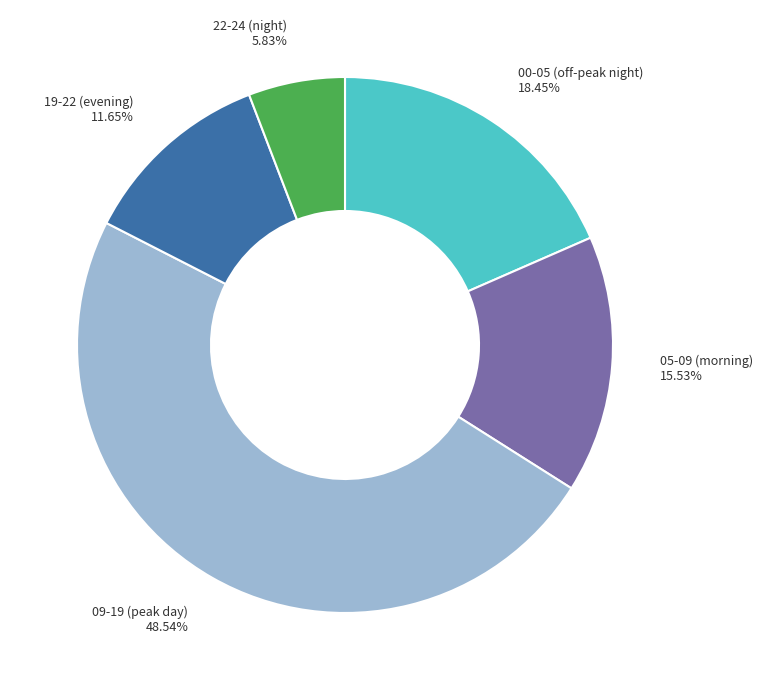

Combined, do 19-22 (evening) and 00-05 (off-peak night) account for over 50%?

No